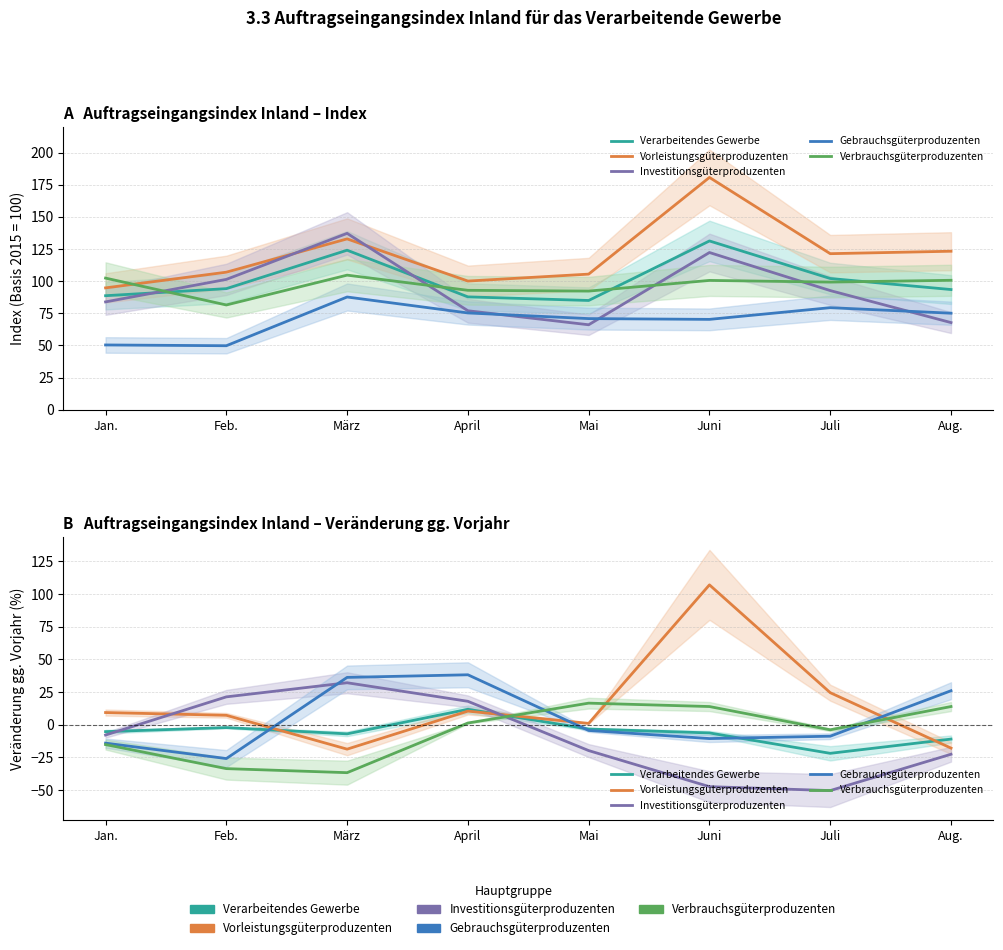

Rank the series by their maximum value, from highest to lowest.

Vorleistungsgüterproduzenten, Gebrauchsgüterproduzenten, Investitionsgüterproduzenten, Verbrauchsgüterproduzenten, Verarbeitendes Gewerbe